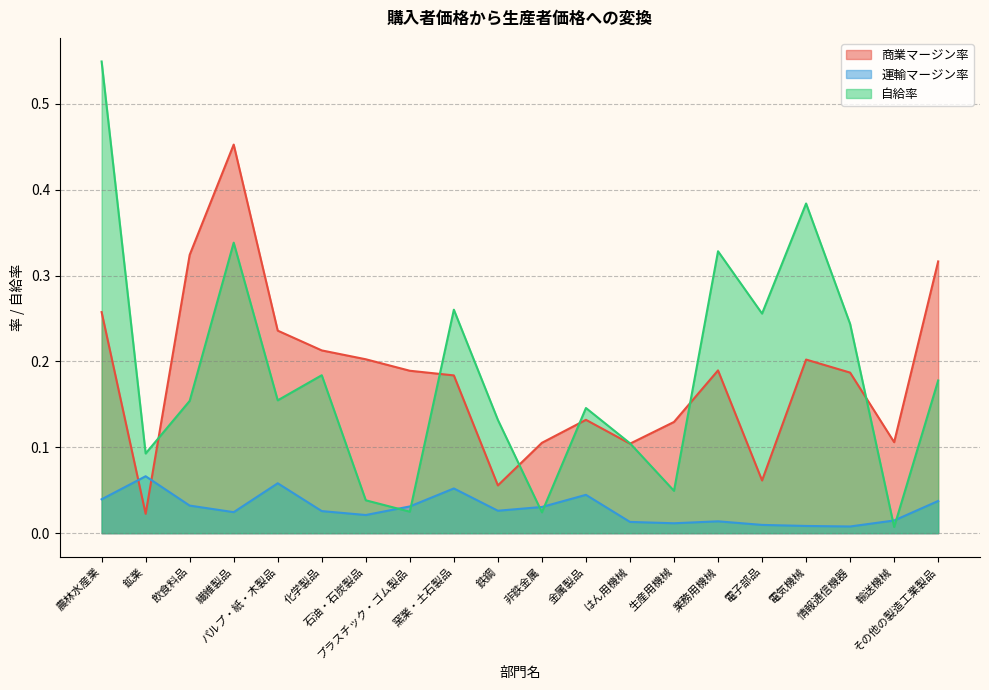

Where is the first local minimum for 商業マージン率?

鉱業